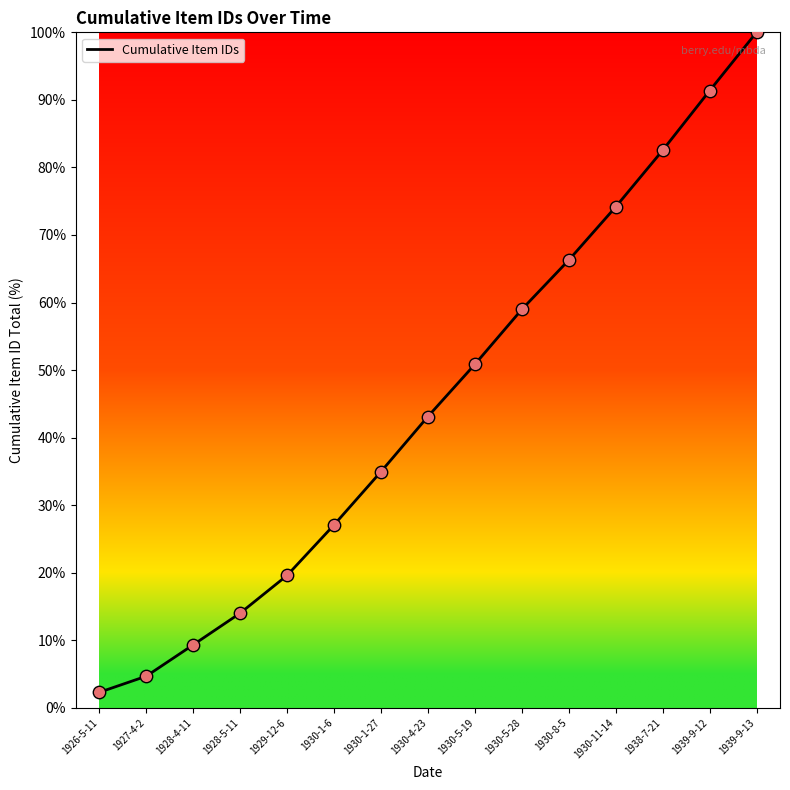

Approximately how many times larger is the value at 1938-7-21 compared to 1939-9-13?

0.8